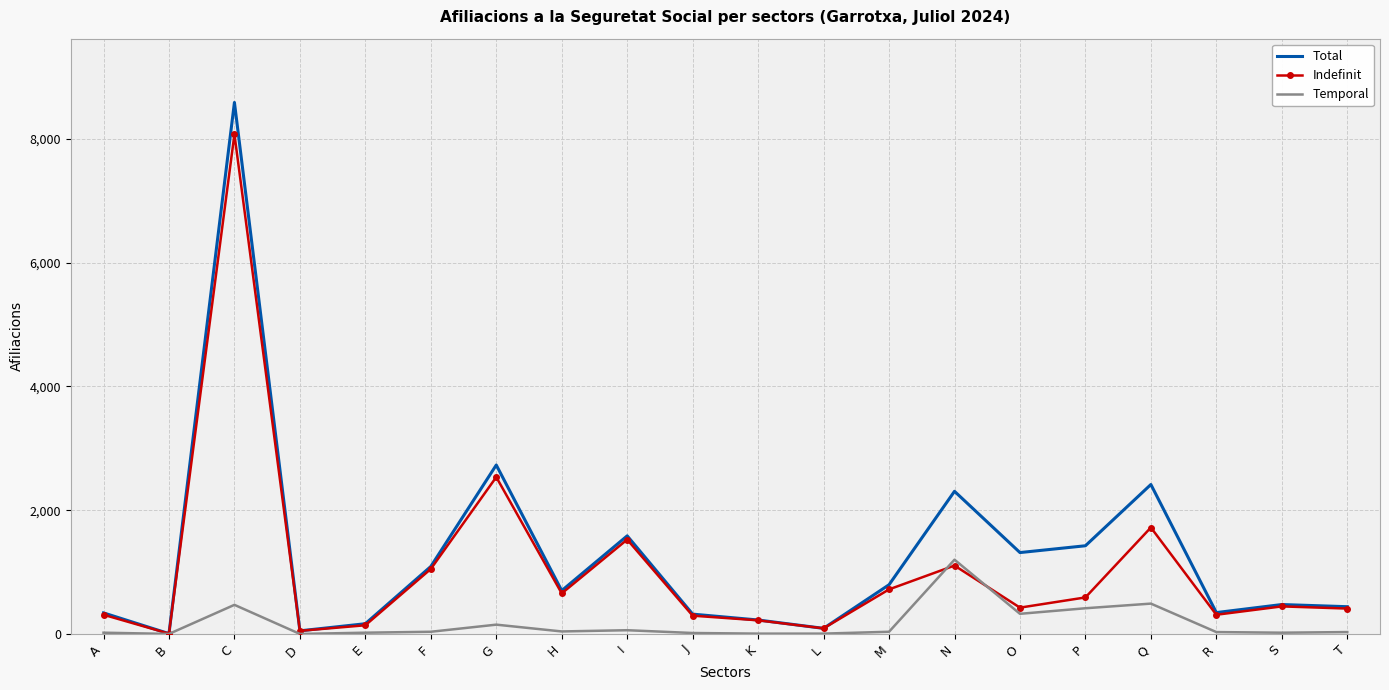

Which series has the largest range (max minus min)?

Total